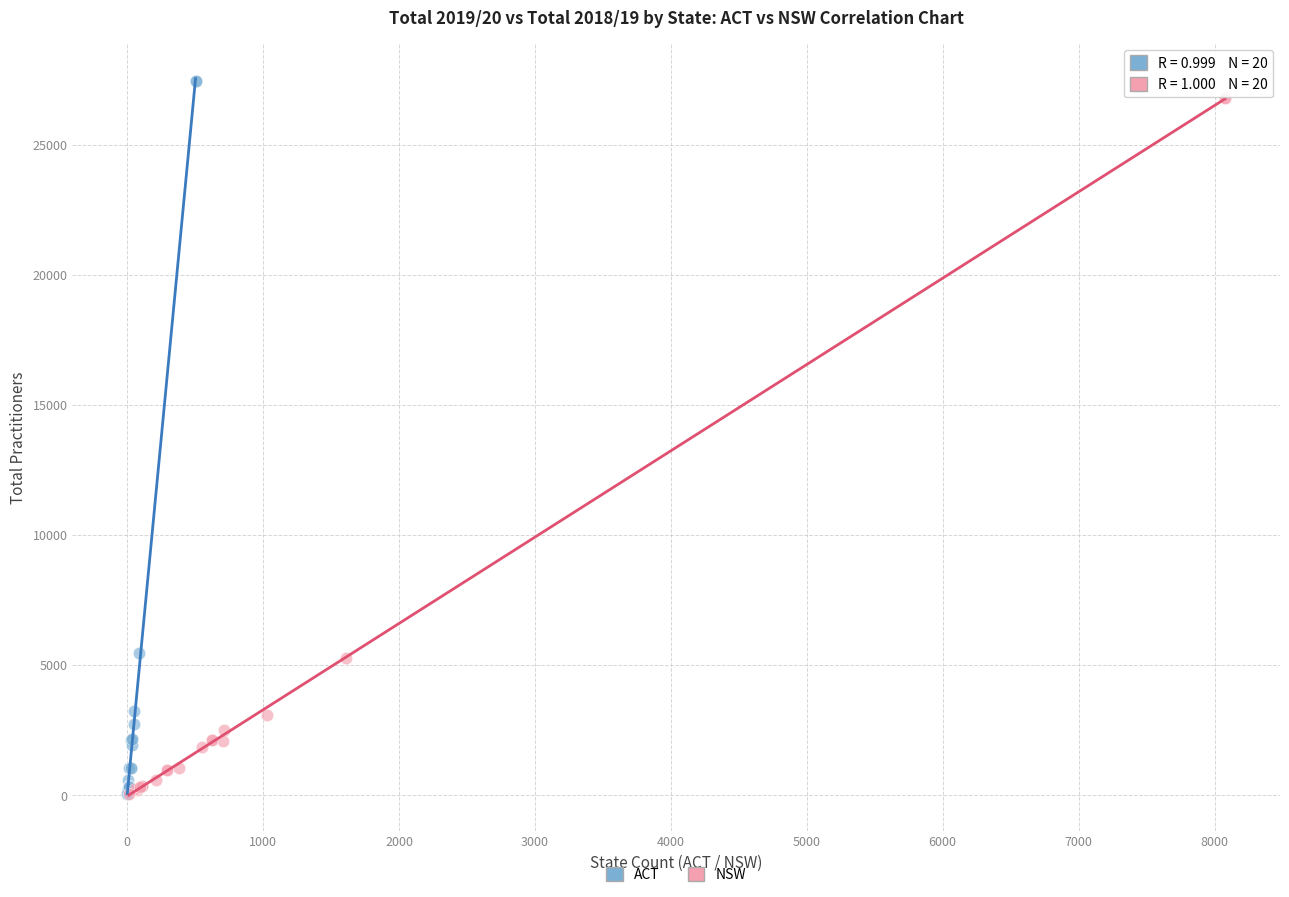

Which series has the largest Y range (max minus min)?

ACT